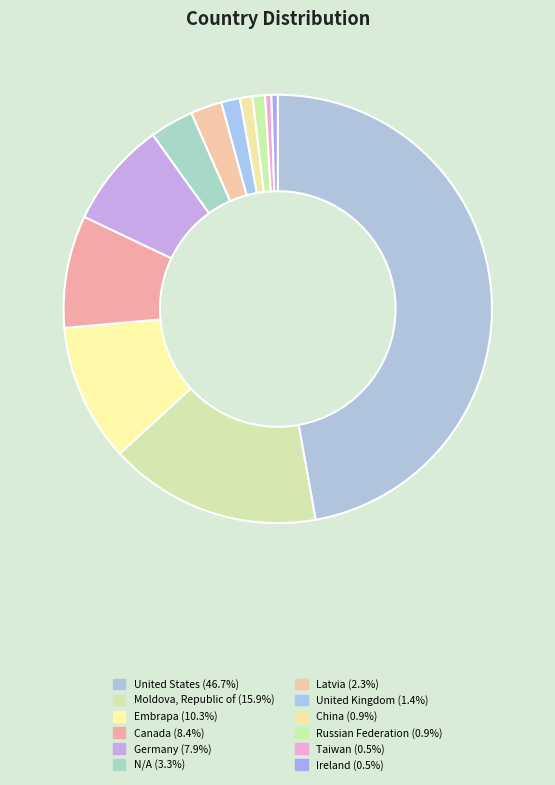

How many segments does this pie chart have?

12